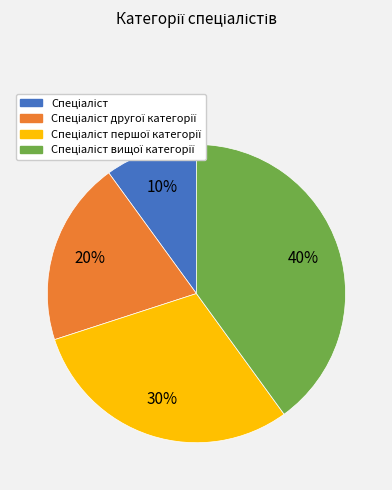

Is there a majority slice in this chart?

No